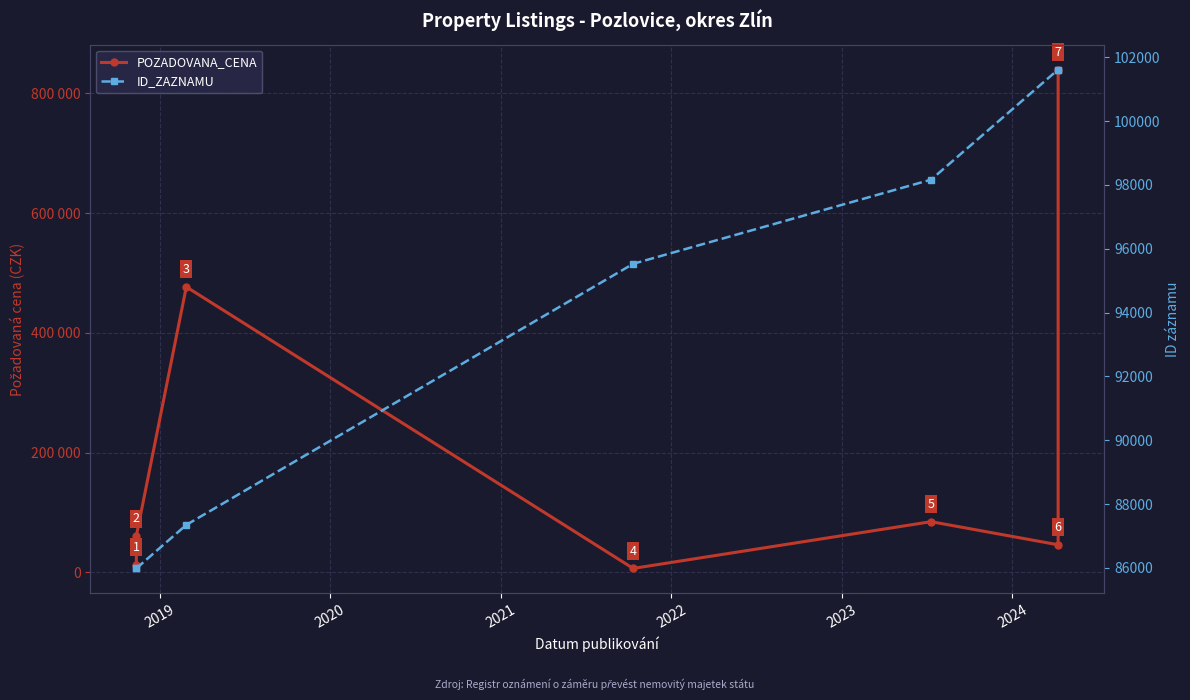

Which series has the largest range (max minus min)?

POZADOVANA_CENA